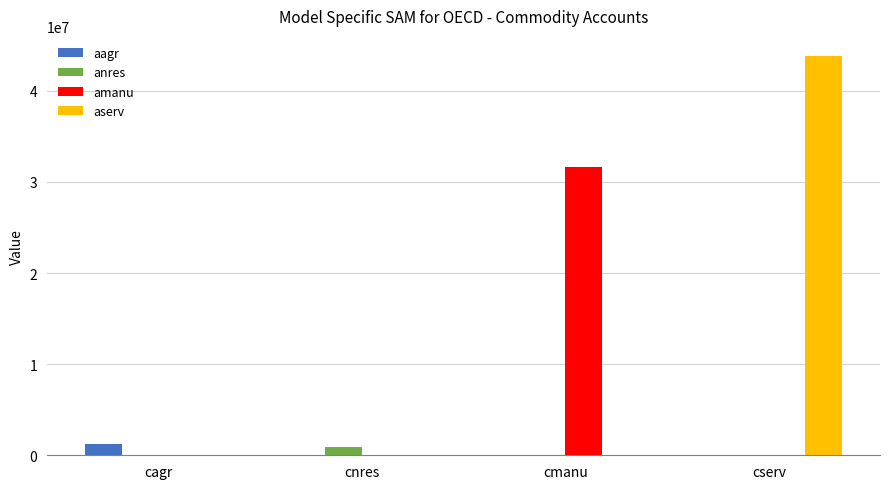

What is the maximum value for amanu?

31650508